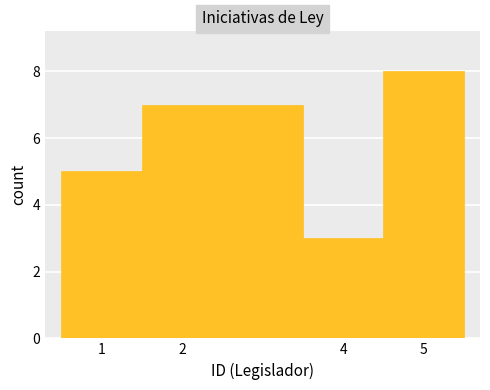

Which range on the x-axis has the tallest bar?

4.5 to 5.5